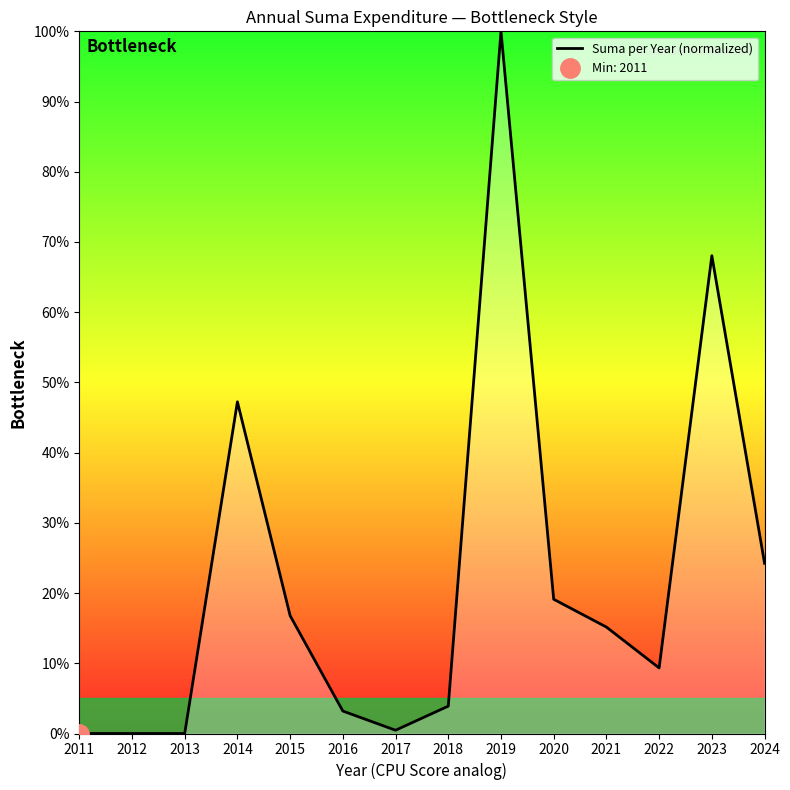

What is the ratio of the value at 2023 to the value at 2022?

7.3